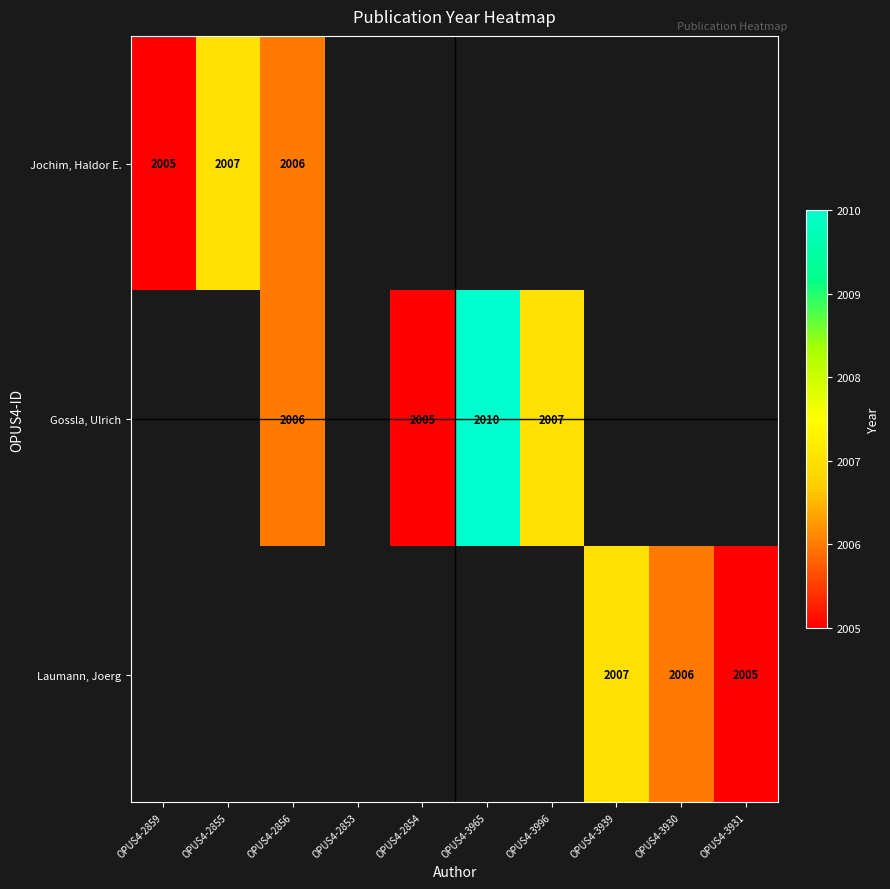

Between OPUS4-2856 and OPUS4-3965, which is larger?

OPUS4-3965